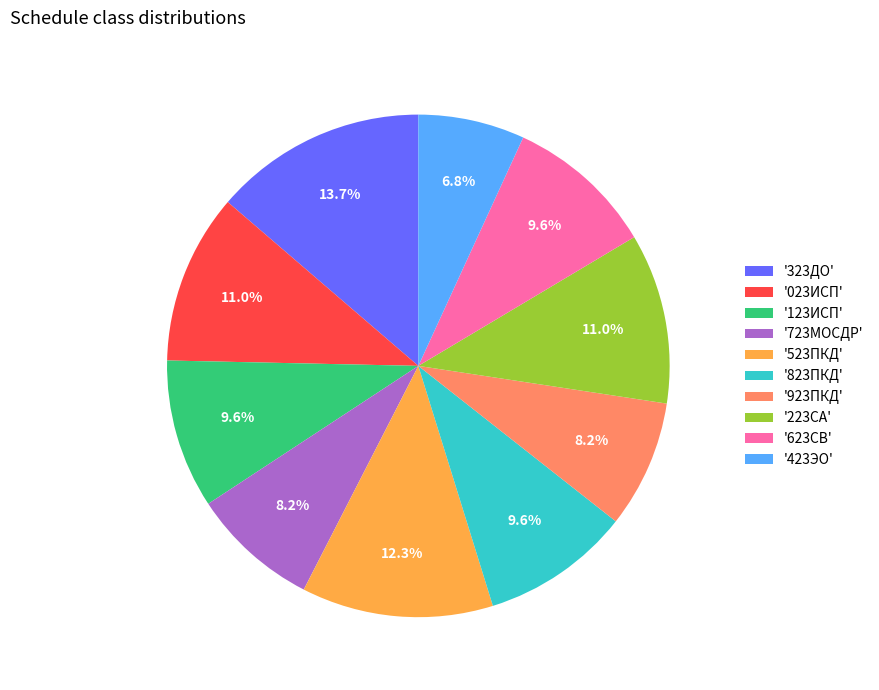

How many segments does this pie chart have?

10